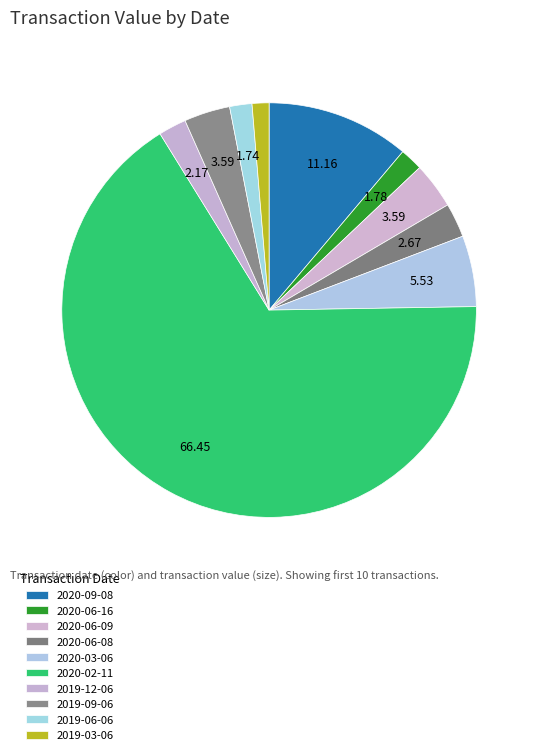

Do 2020-03-06 and 2020-09-08 together represent more than half of the pie?

No